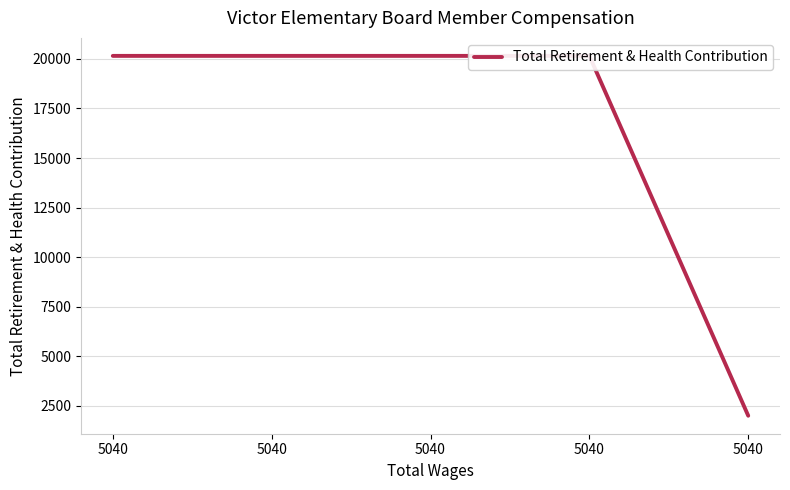

Between 5040 and 5040, which is larger?

5040